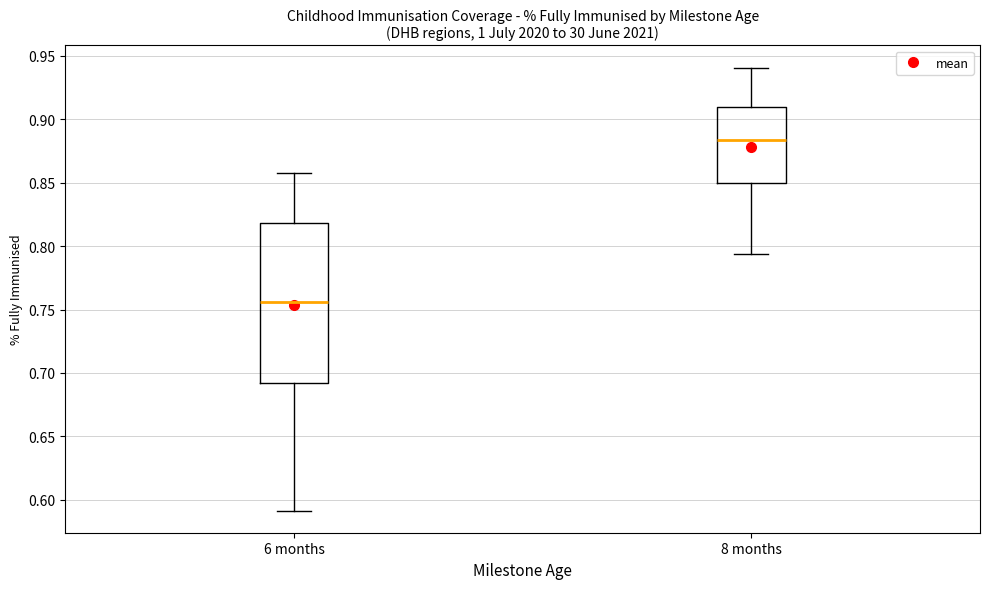

Which box has the lowest median line?

6 months